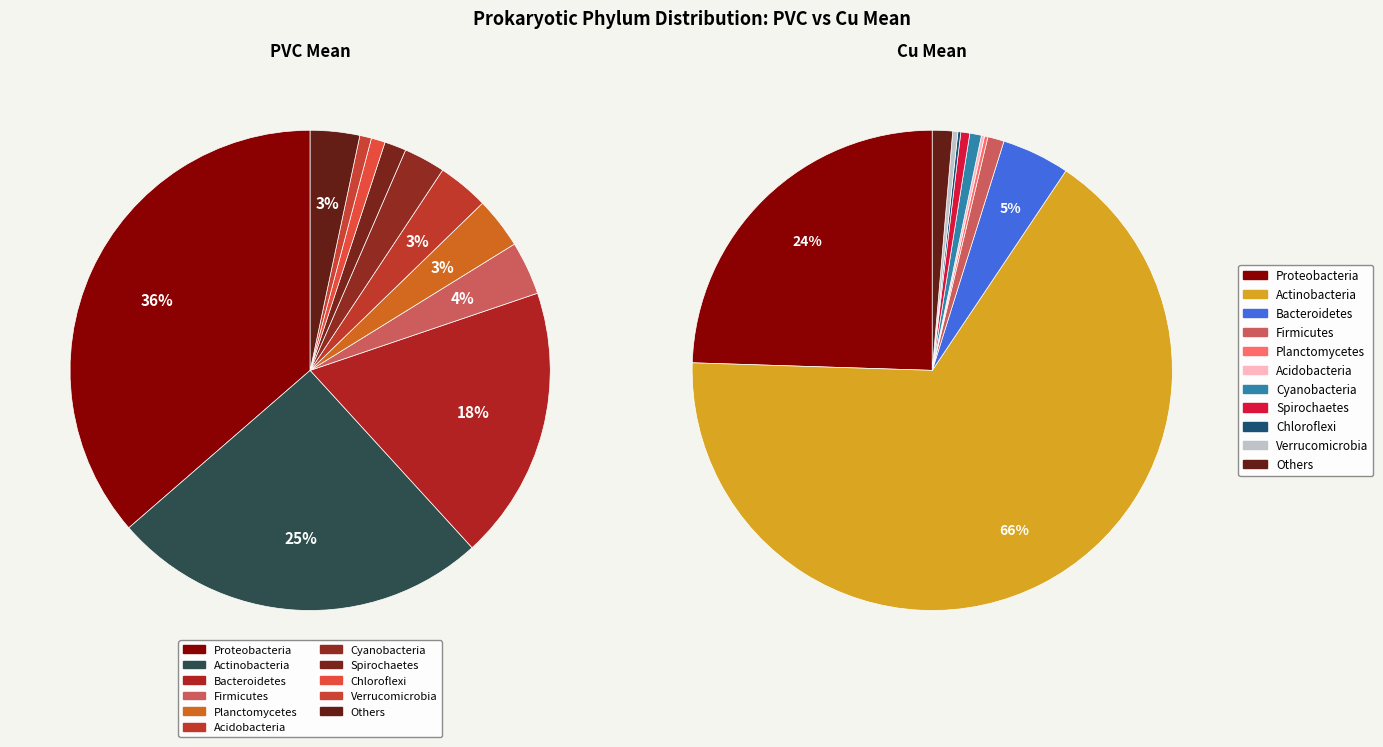

To the nearest percent, what is the difference between the values_cu and 10 slice percentages?

22%